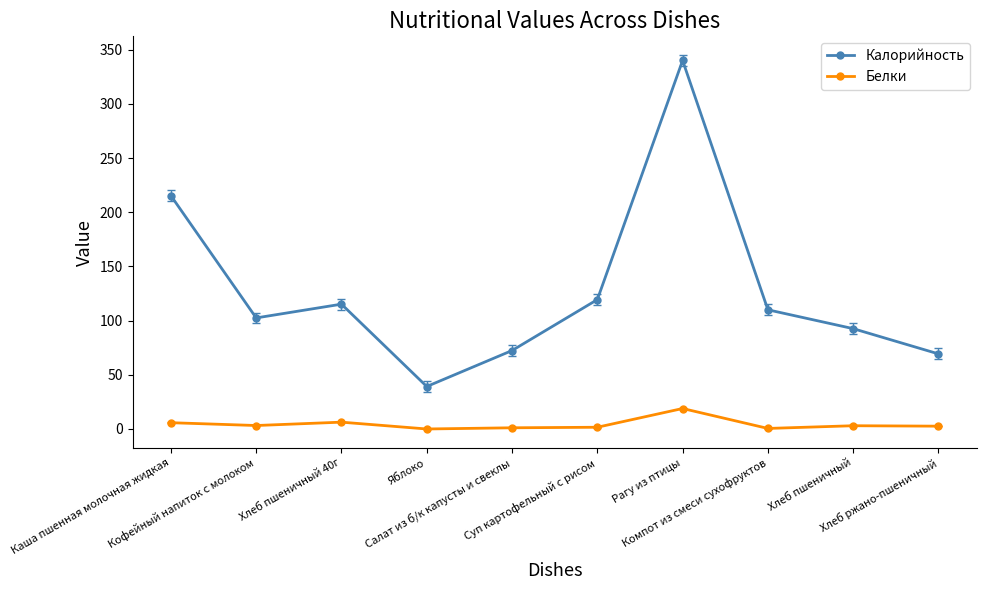

Is the value of Белки at Рагу из птицы greater than the value of Калорийность at Салат из б/к капусты и свеклы?

No